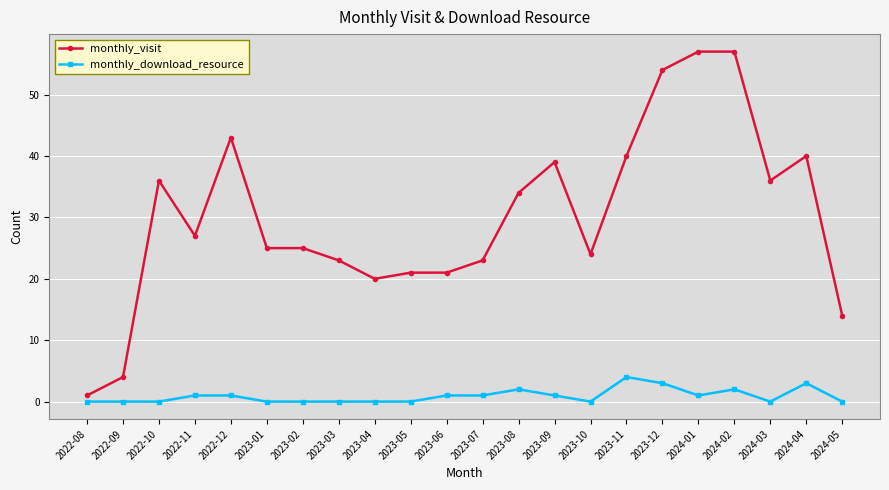

What is the difference between the maximum and minimum values in the monthly_visit series?

56